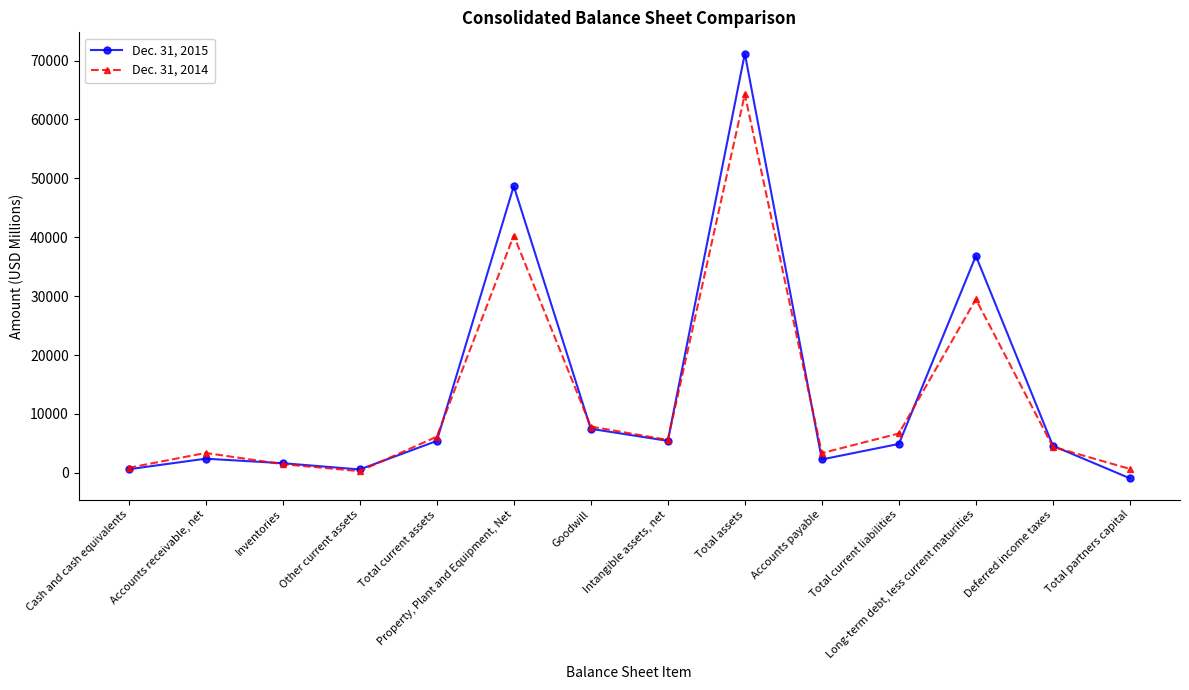

Between Goodwill and Accounts payable, which series saw the biggest shift?

Dec. 31, 2015